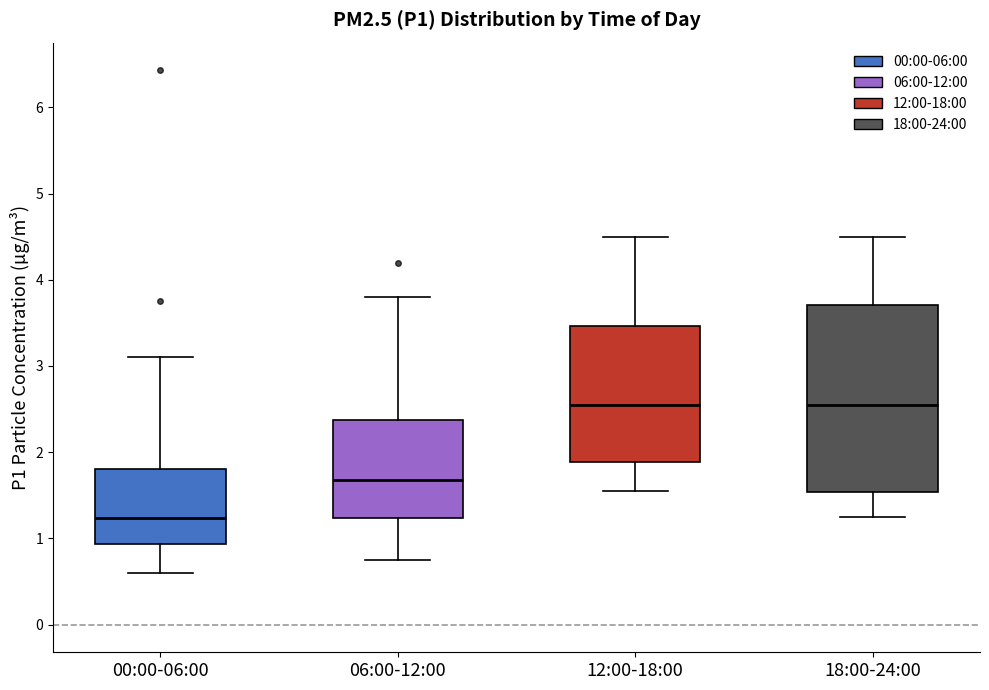

Reading left to right, transcribe this box plot: for each box, give where its median line is, the range the box spans, and where its two whiskers end, as read against the y-axis. The values are not printed on the chart, so give them approximately, as read against the axis.

00:00-06:00: median 1.2, box 0.9 to 1.8, whiskers 0.6 to 3.1
06:00-12:00: median 1.7, box 1.2 to 2.4, whiskers 0.8 to 3.8
12:00-18:00: median 2.6, box 1.9 to 3.5, whiskers 1.6 to 4.5
18:00-24:00: median 2.6, box 1.5 to 3.7, whiskers 1.3 to 4.5